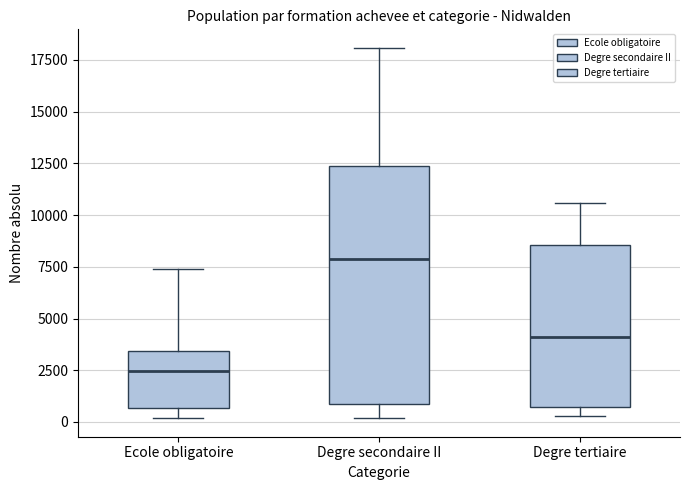

Comparing the boxes themselves (not the whiskers), which one is the tallest?

Degre secondaire II